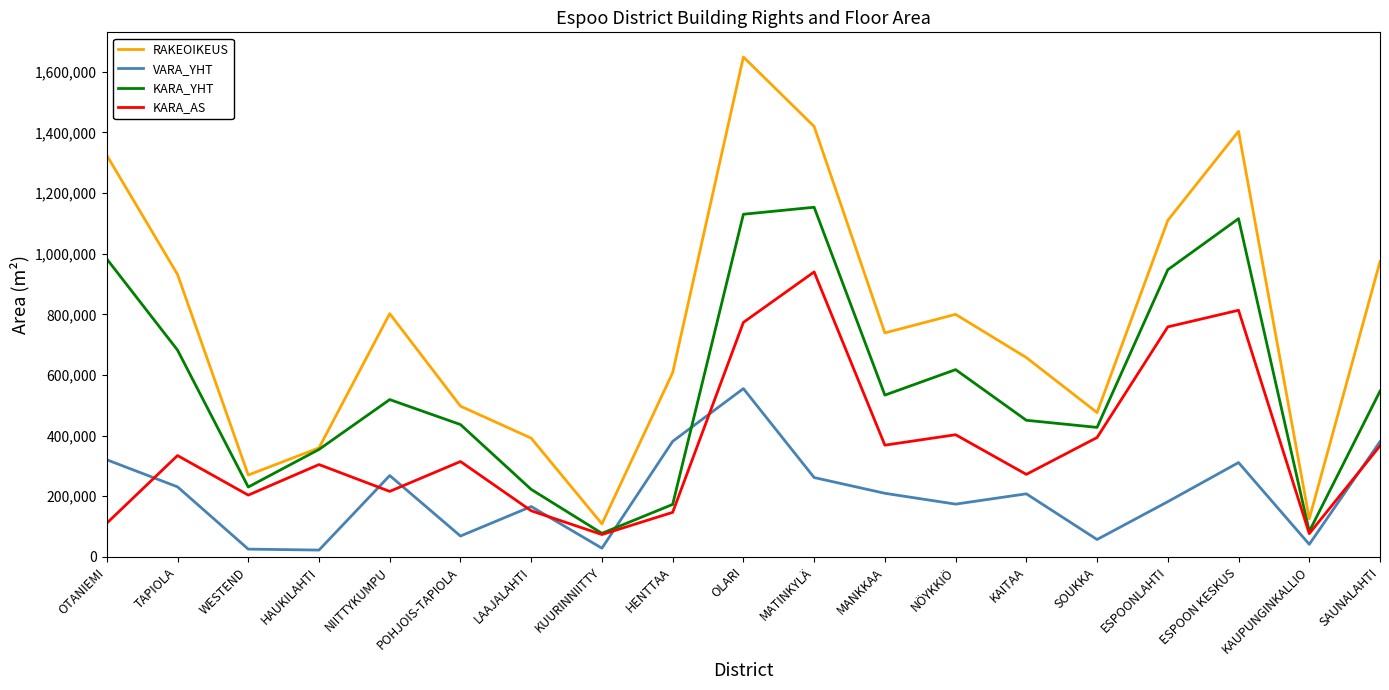

Which series has the largest range (max minus min)?

RAKEOIKEUS